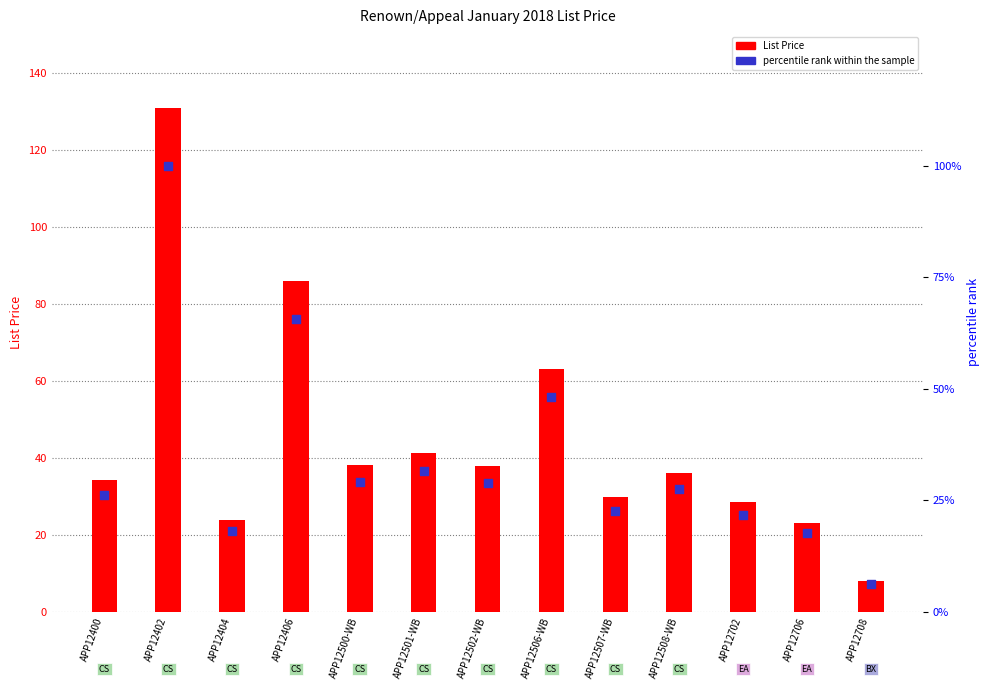

Which series has the largest total across all categories?

List Price